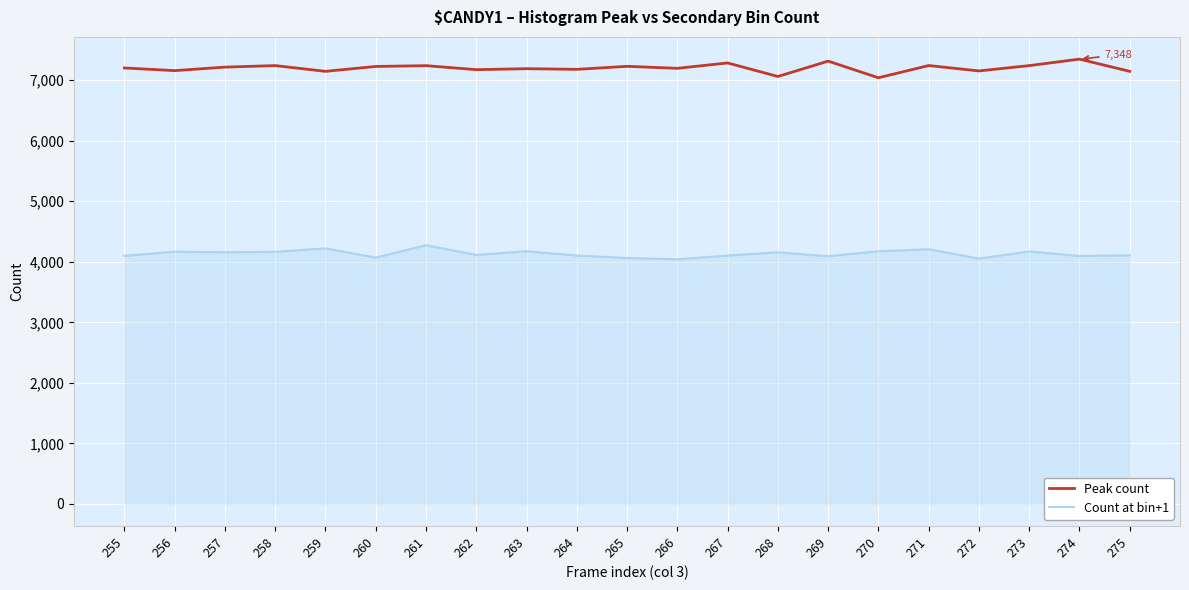

True or false: Count at bin+1 and Peak count cross at least once.

False